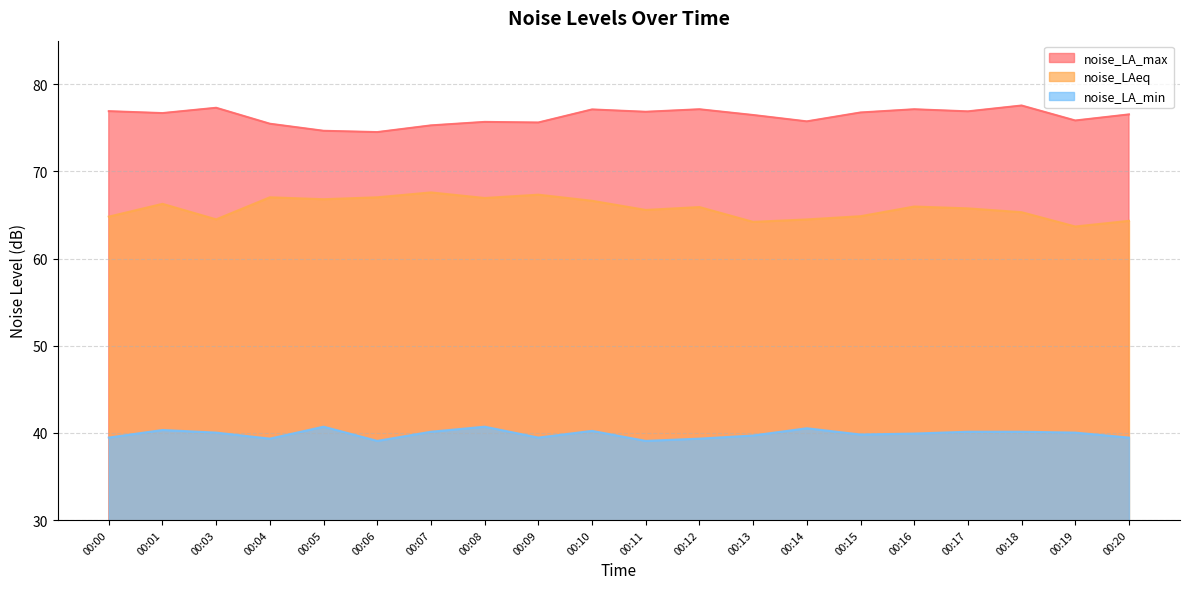

What is the difference between the maximum and minimum values in the noise_LA_max series?

3.0